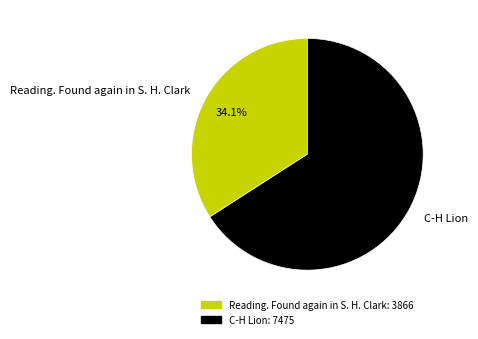

Which slice represents more than half of the pie?

C-H Lion